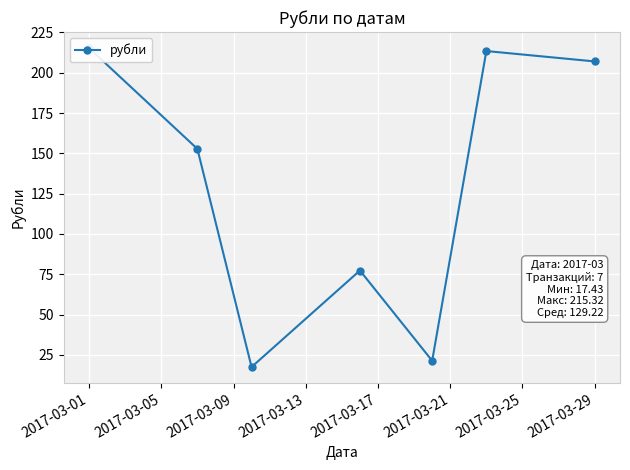

How many interior local valleys (lower than both neighbors) does the data have?

2